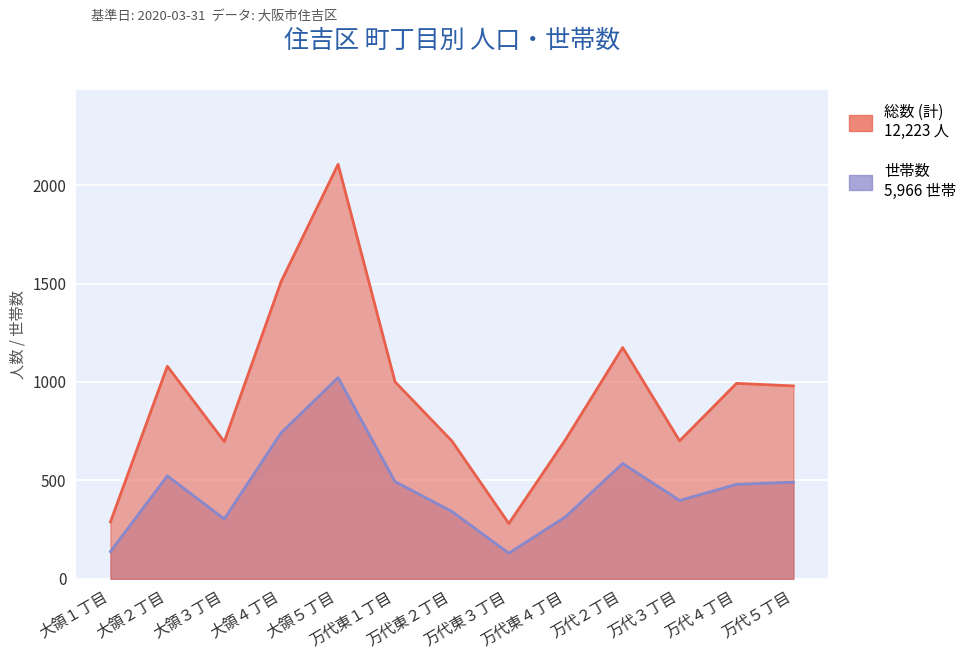

Is the value of 世帯数 at 万代５丁目 greater than the value of 総数 (計) at 万代５丁目?

No